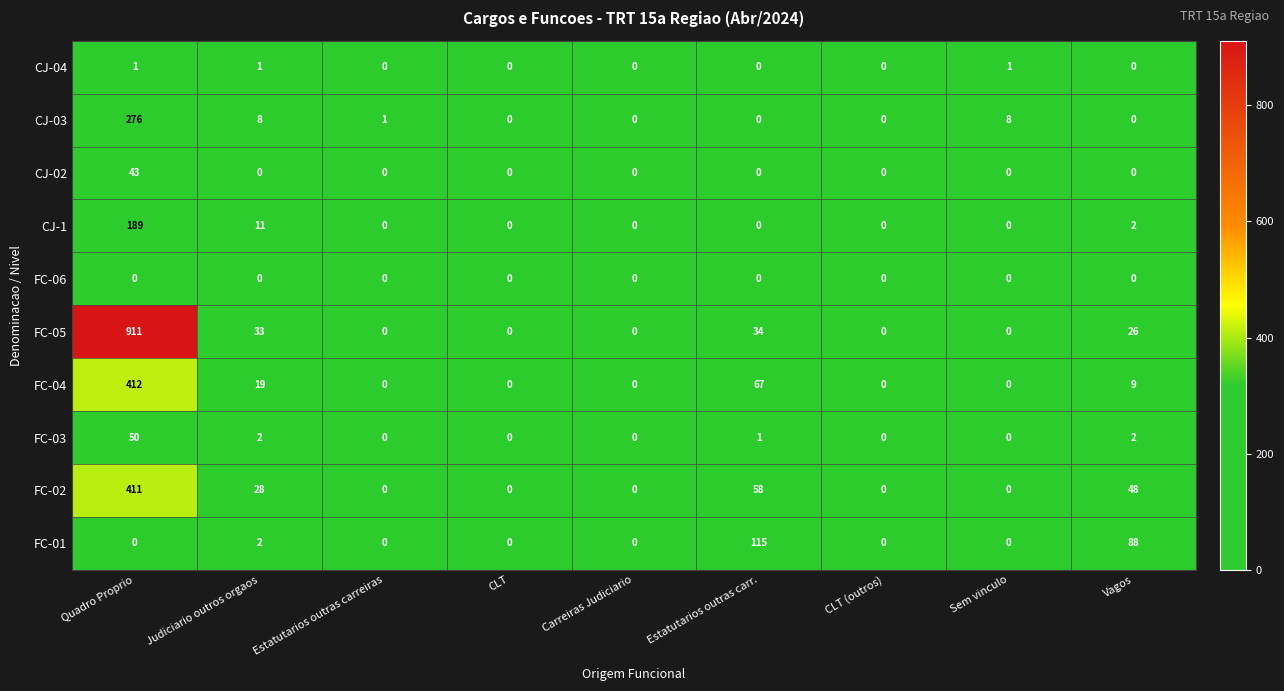

Which series has the largest total across all categories?

FC-05